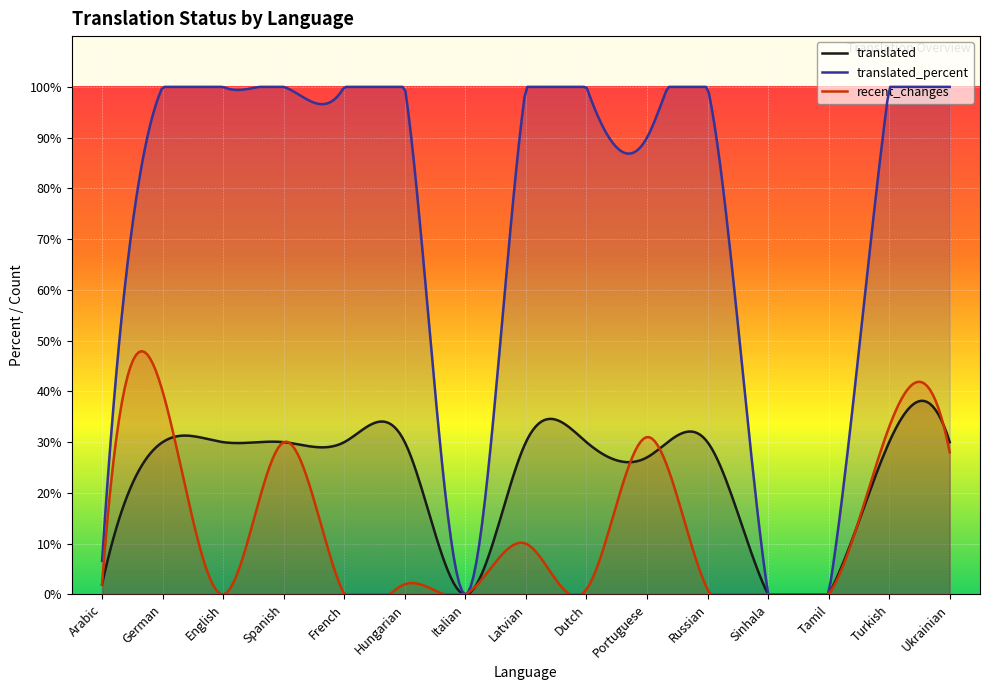

The value of translated at Arabic is 0.5. True or false?

False